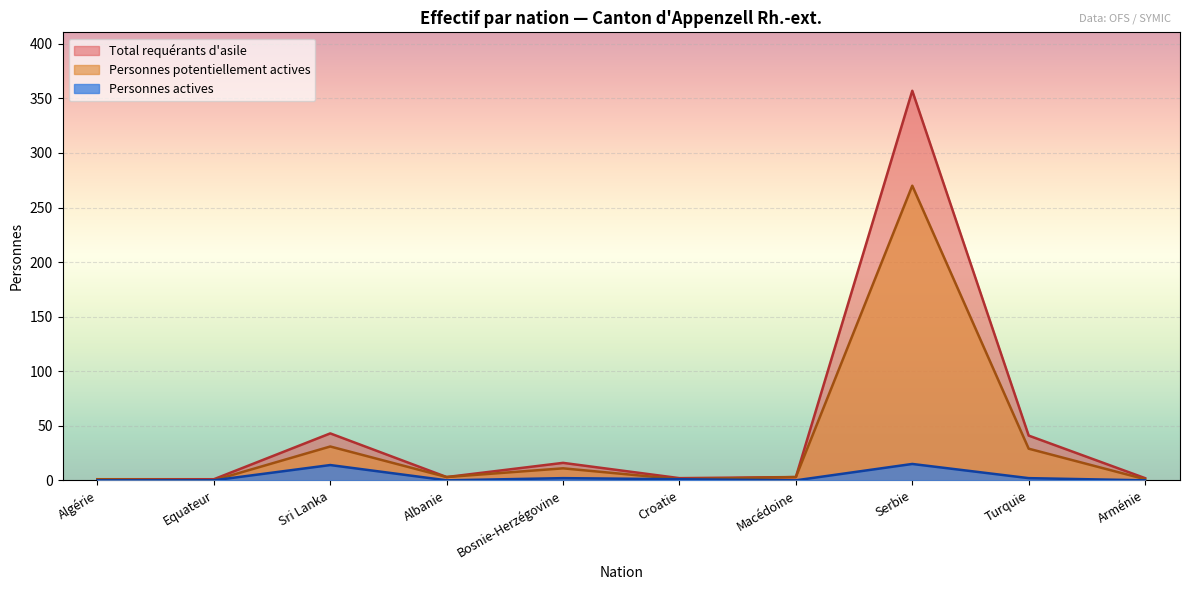

What is the difference between the maximum and minimum values in the Personnes actives series?

15